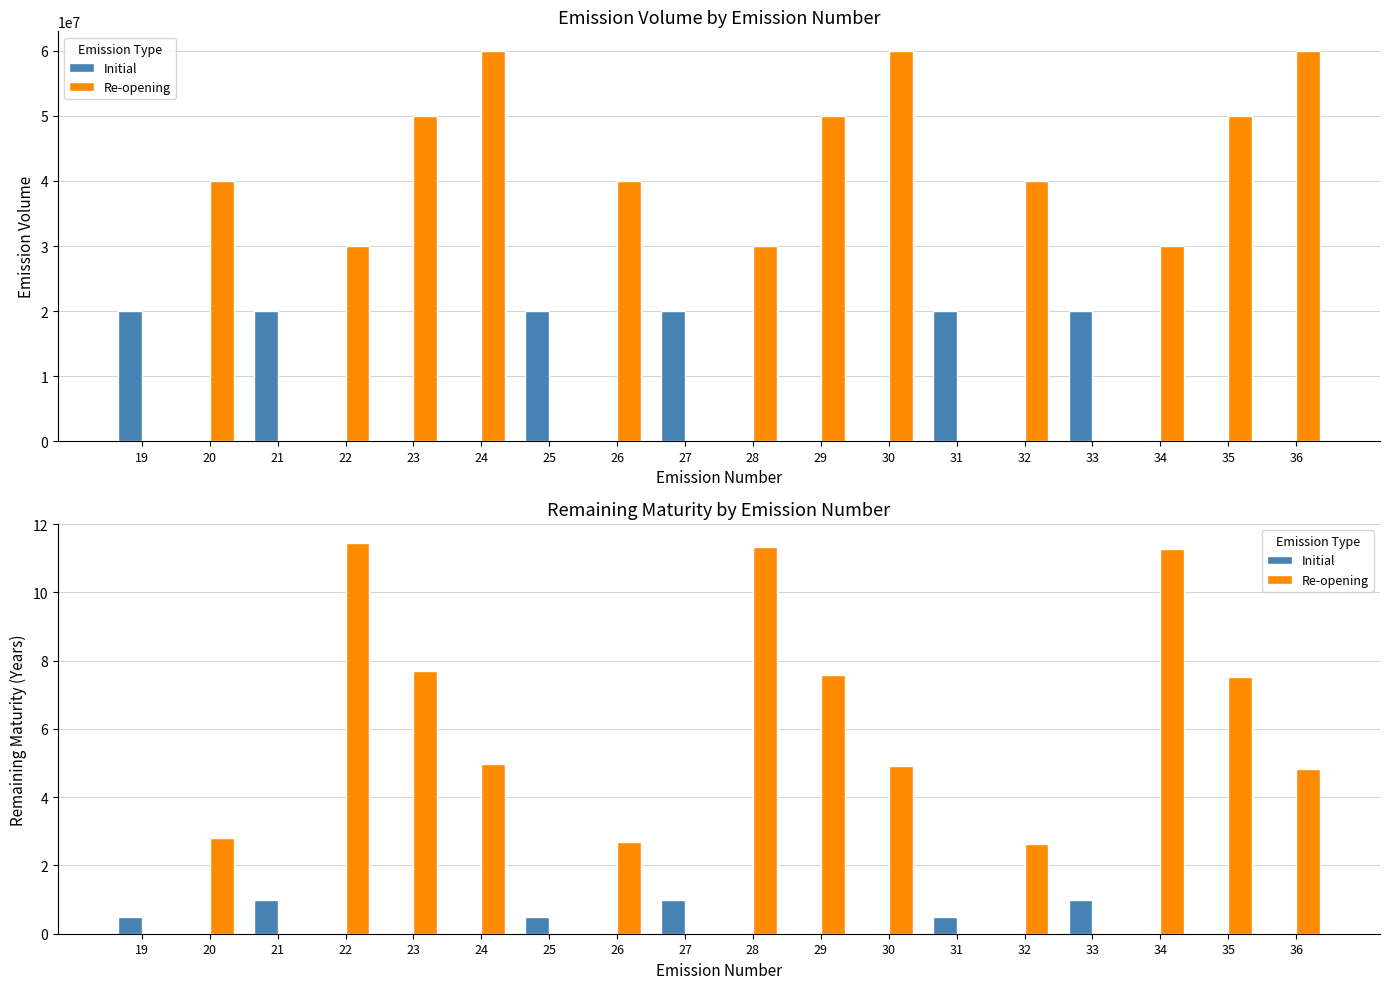

What is the spread (max minus min) of values at 19?

0.5